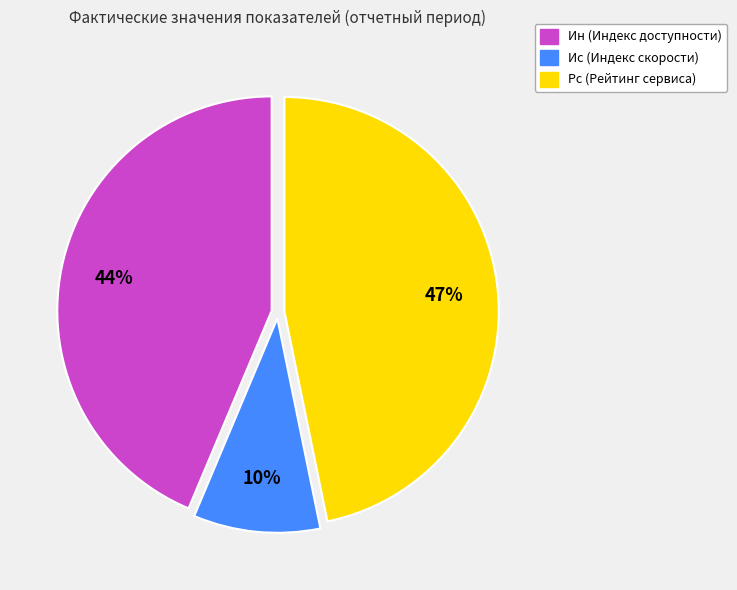

Do Ис and Ин together represent more than half of the pie?

Yes